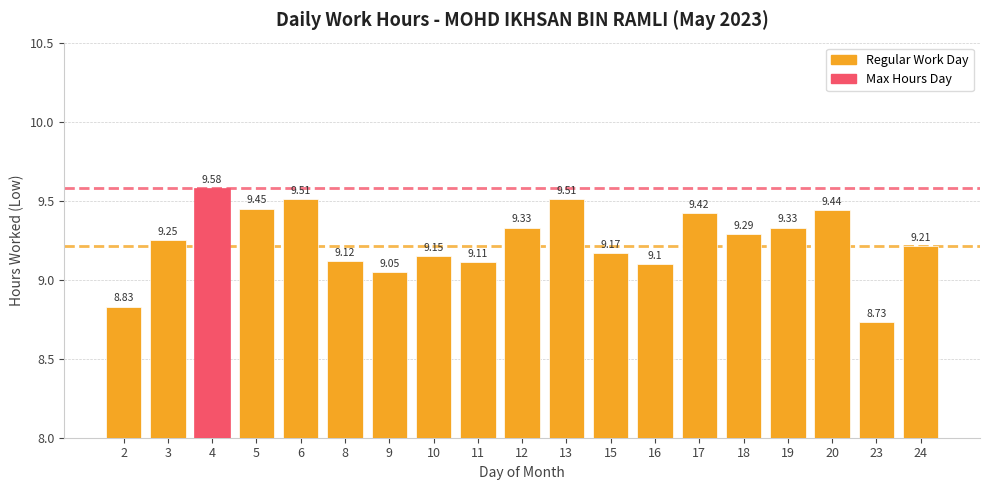

Which has a higher value, 24 or 20?

20